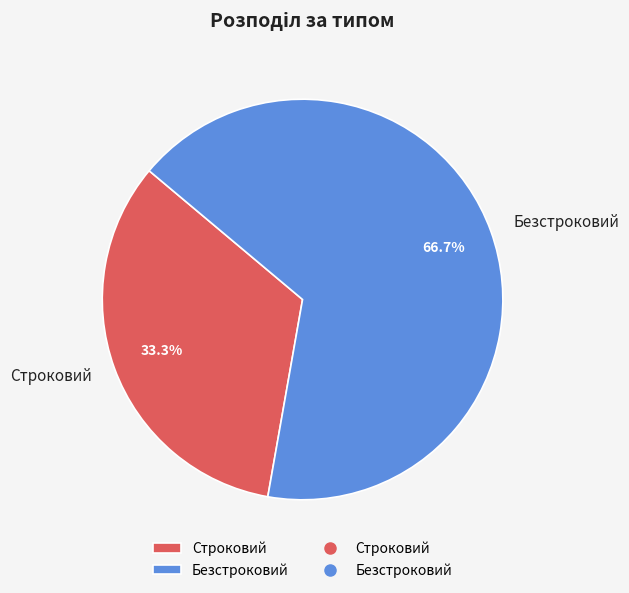

Which category has the smallest portion of the pie?

Строковий